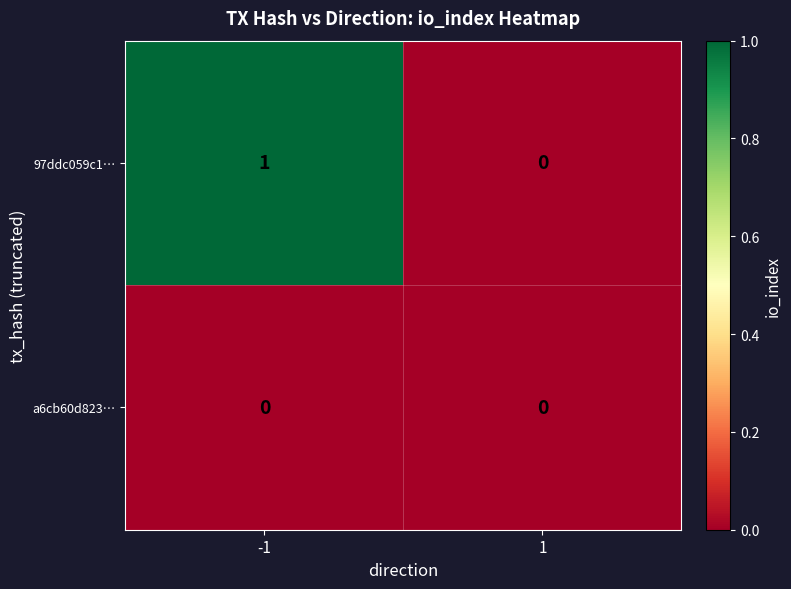

At which category is the sum across all series the highest?

-1